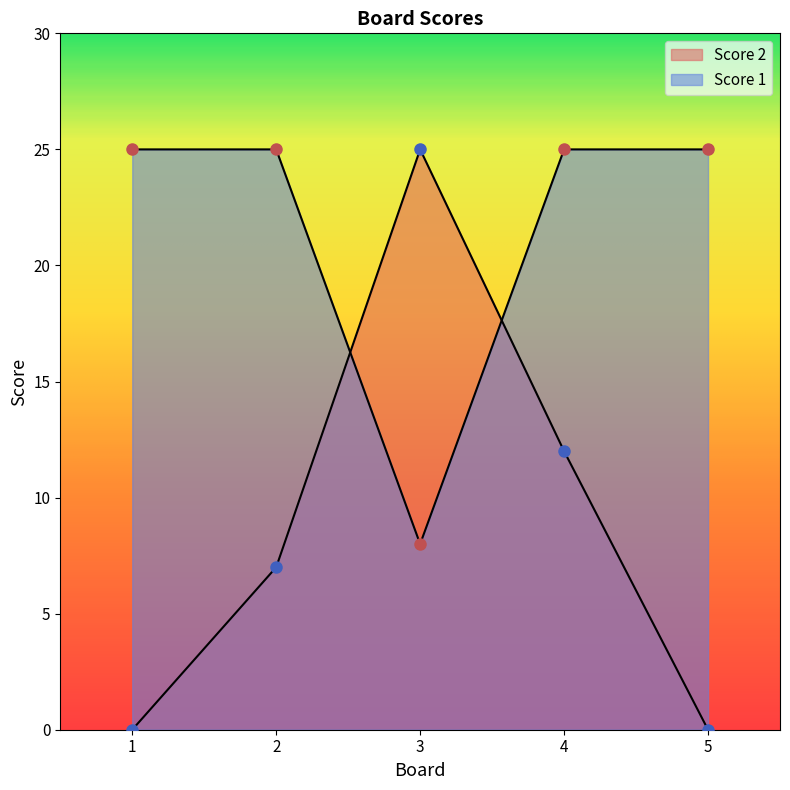

At which category does the chart reach its minimum across all series?

1